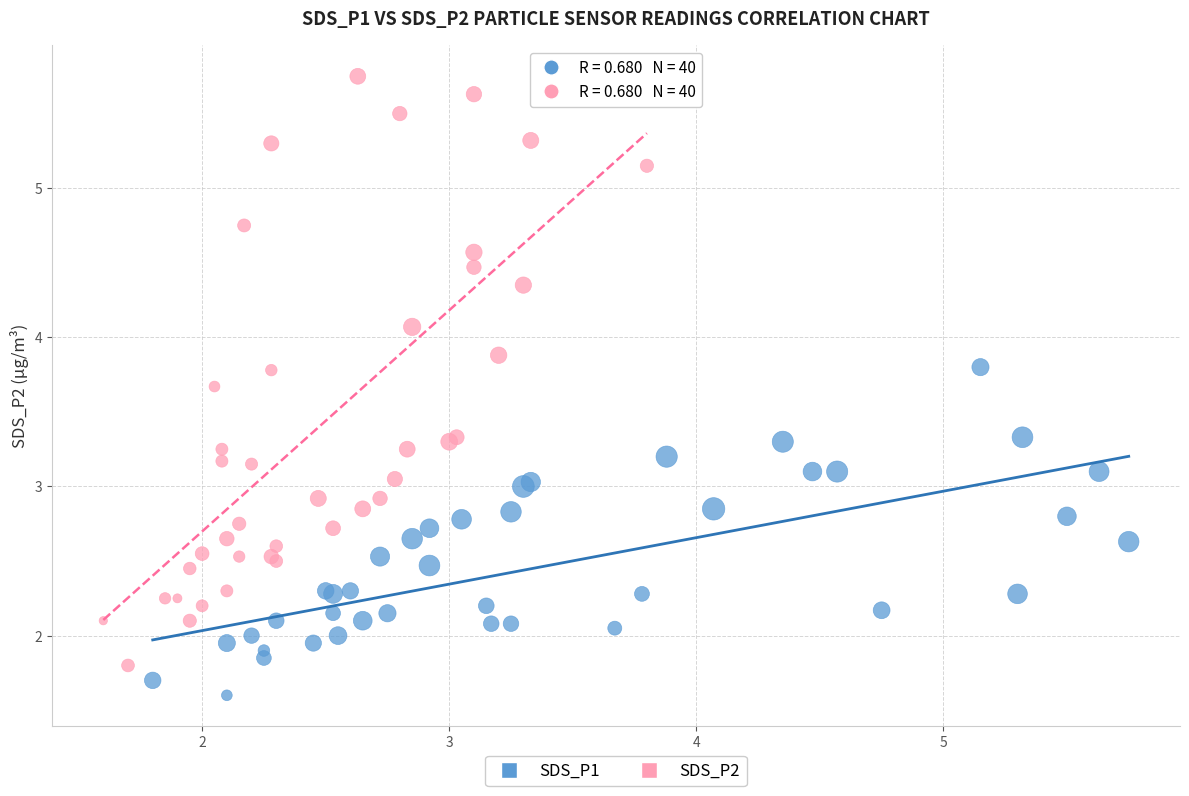

What are all the series names shown in the legend?

SDS_P1, SDS_P2